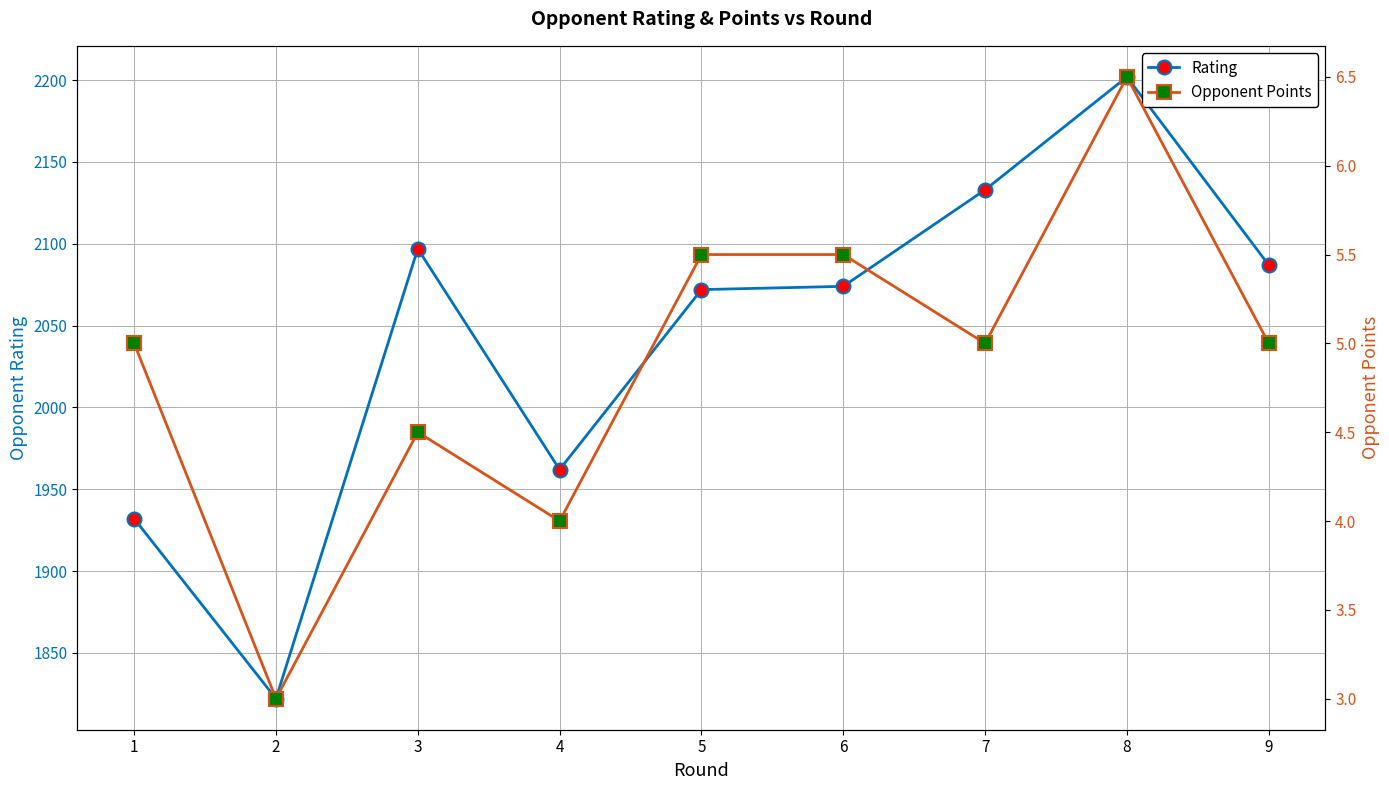

Reading left to right, list all the values displayed in this chart.

Rating: 1=1932.0	2=1822.0	3=2097.0	4=1962.0	5=2072.0	6=2074.0	7=2133.0	8=2202.0	9=2087.0
Opponent Points: 1=5.0	2=3.0	3=4.5	4=4.0	5=5.5	6=5.5	7=5.0	8=6.5	9=5.0